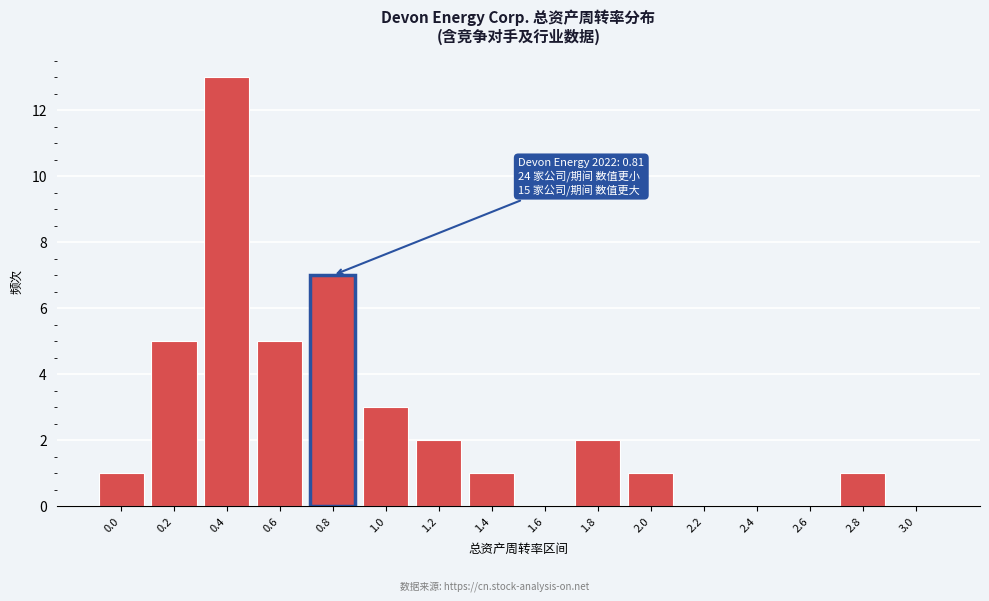

Reading right to left, what are all the values shown in this chart?

3.0=0	2.8=1	2.6=0	2.4=0	2.2=0	2.0=1	1.8=2	1.6=0	1.4=1	1.2=2	1.0=3	0.8=7	0.6=5	0.4=13	0.2=5	0.0=1